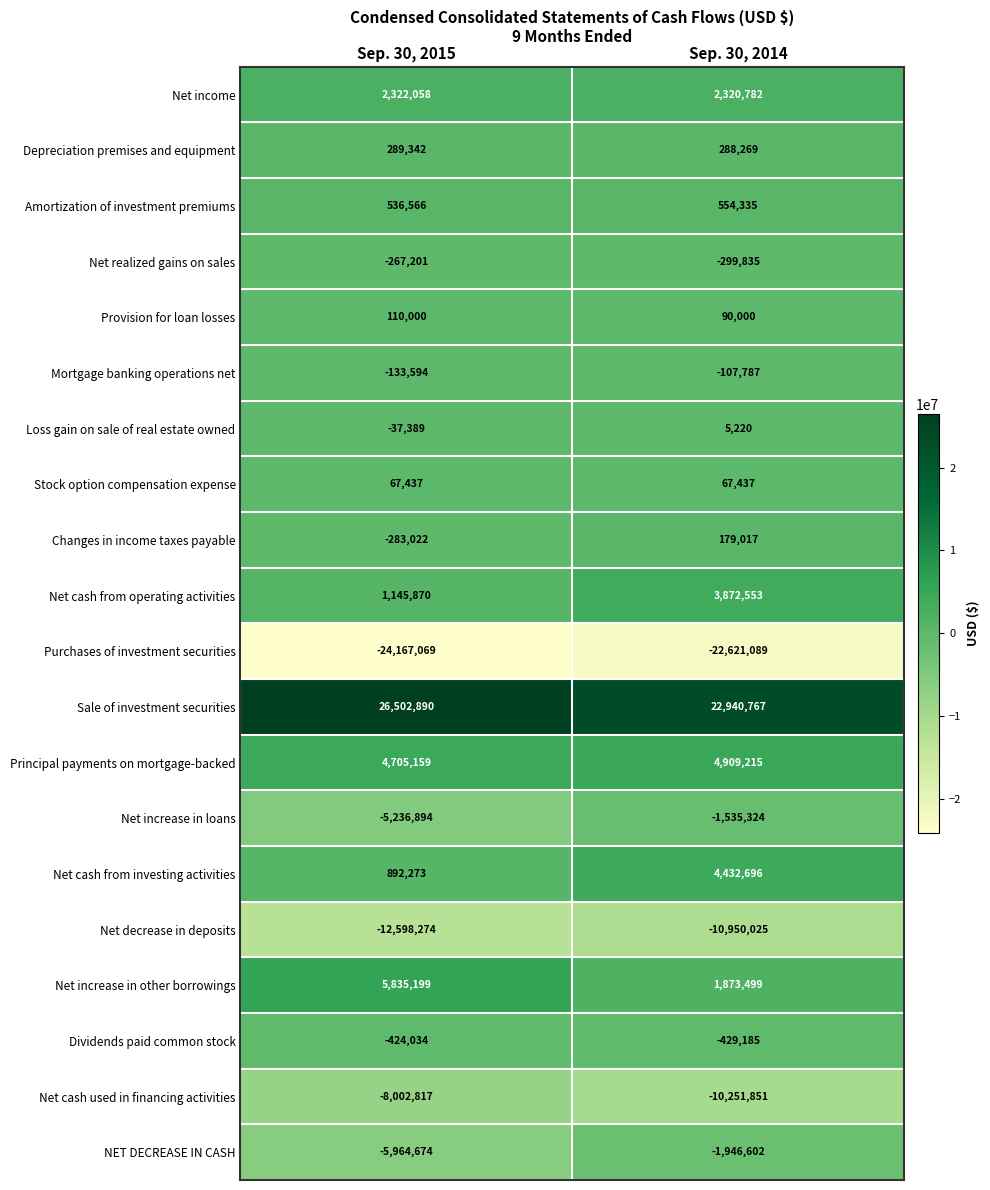

What is the minimum value shown in the chart?

-24167069